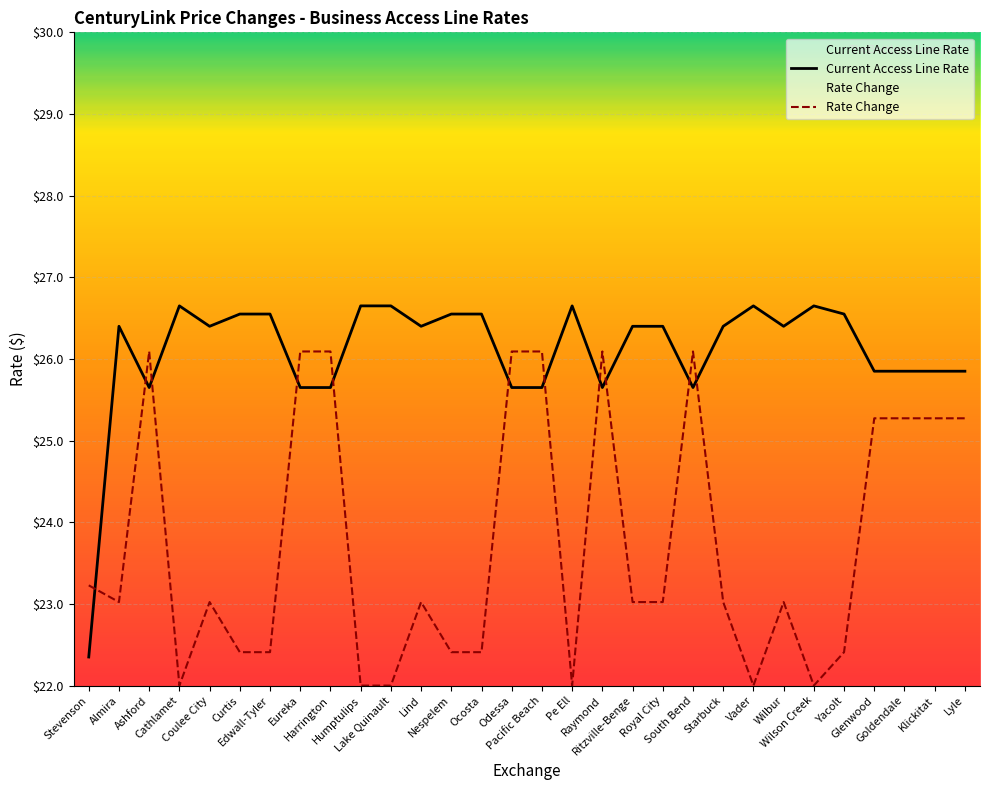

True or false: Current Access Line Rate has more than 2 points higher than both neighbors.

True